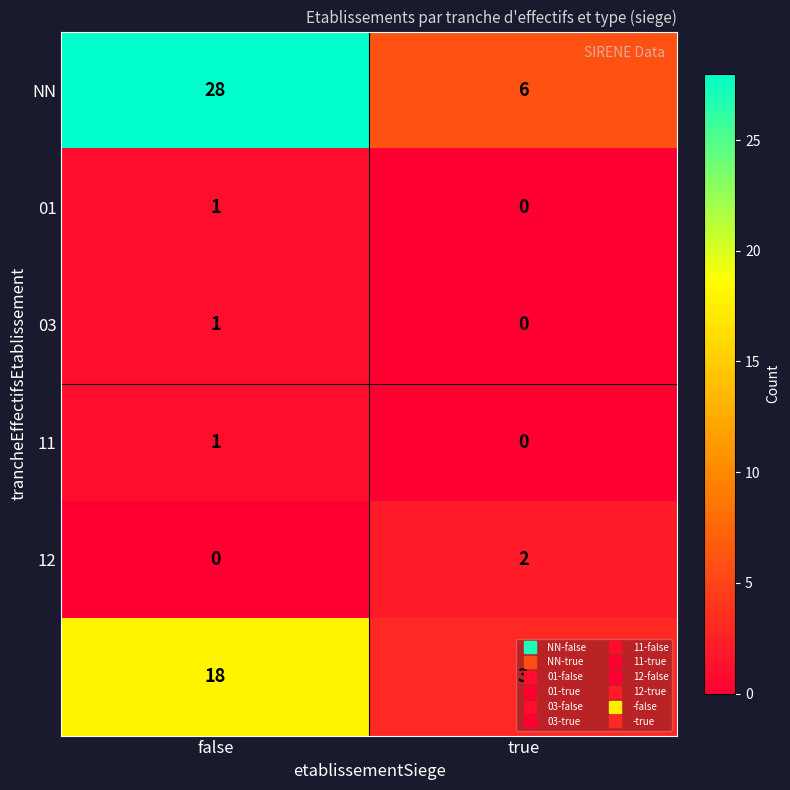

What is the difference between the highest and lowest values at false?

28